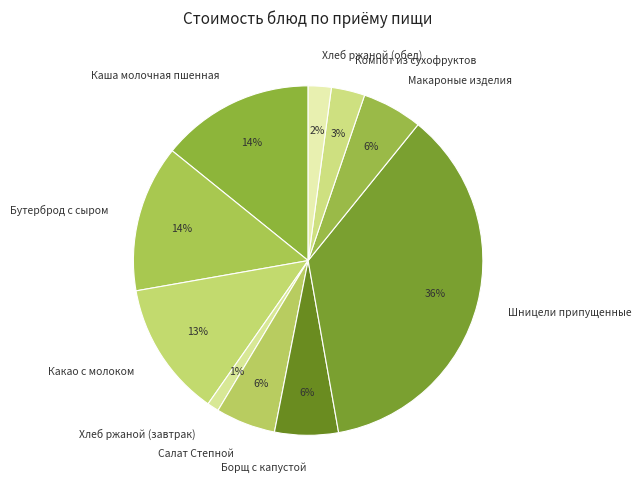

What is the smallest slice in the pie chart?

Хлеб ржаной (завтрак)